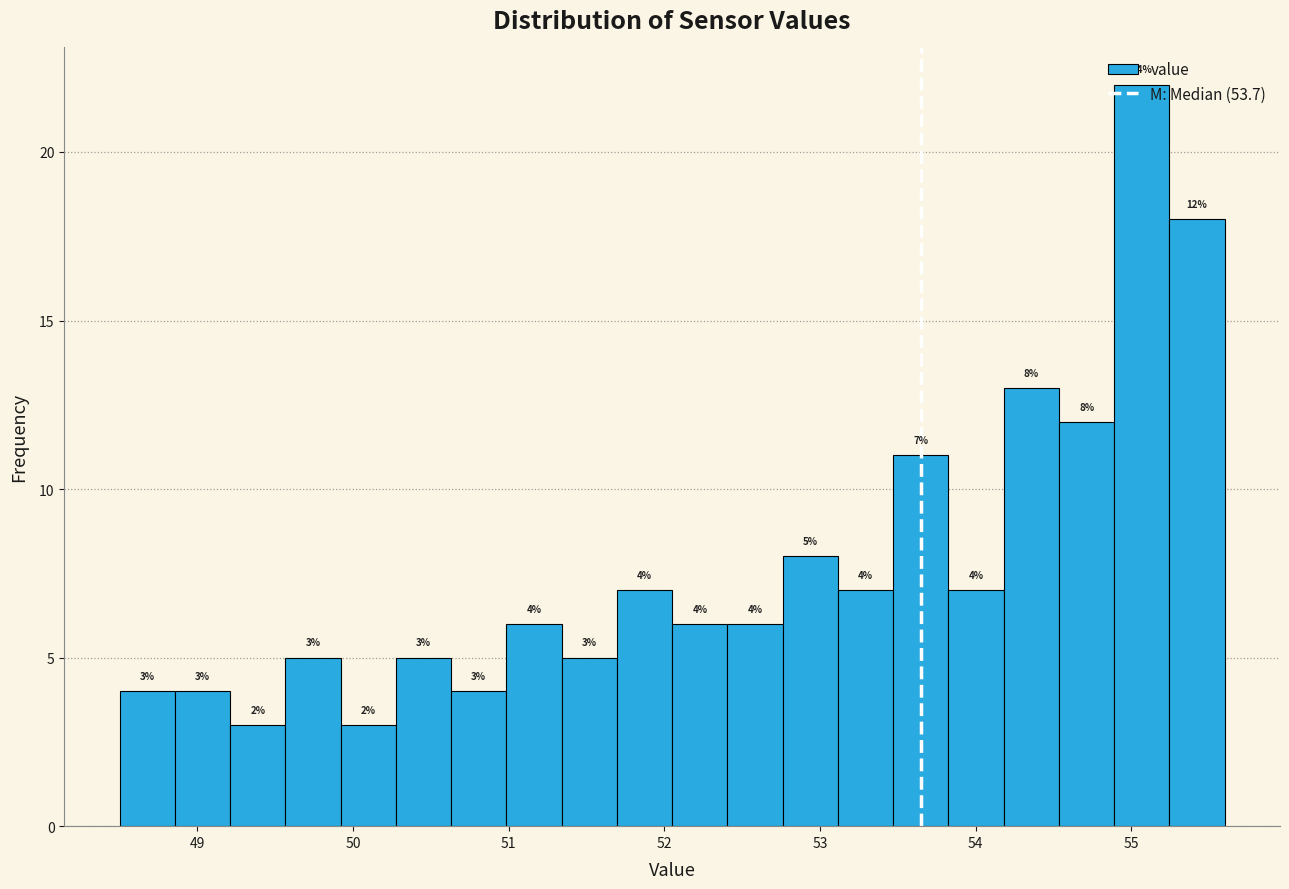

Around what value on the x-axis is the tallest bar? Give the approximate position of its centre, as read against the axis.

55.1